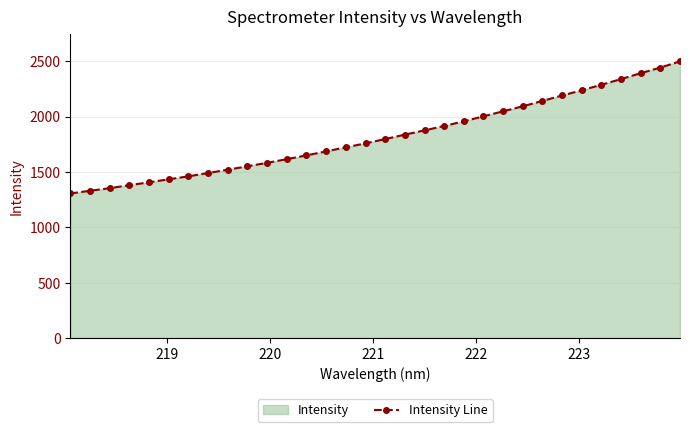

What is the average value?

1821.9